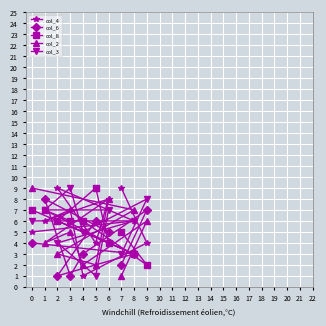

Does the chart display data point markers on the line(s)?

Yes